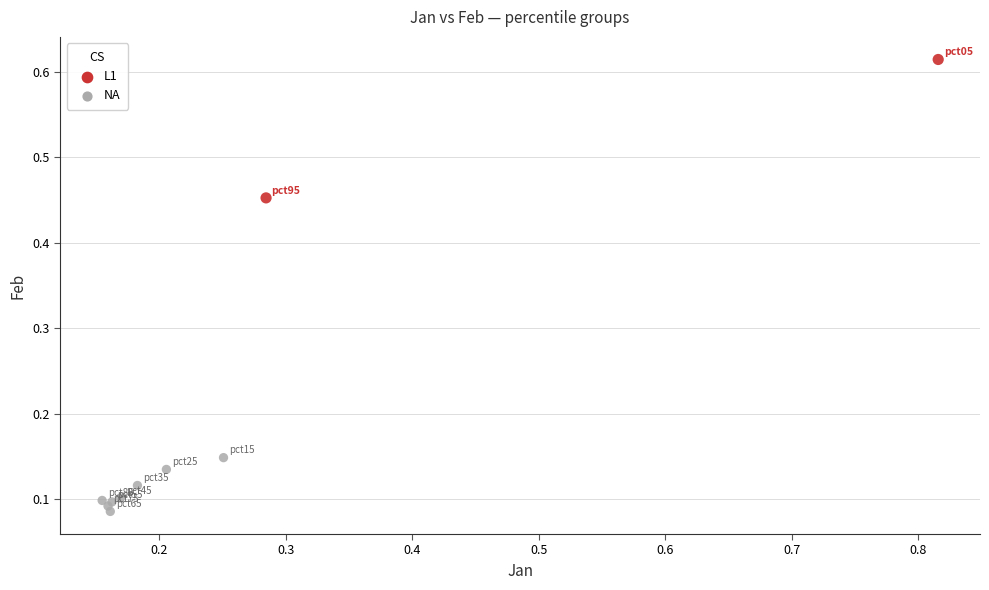

Which series reaches the minimum Y coordinate?

NA